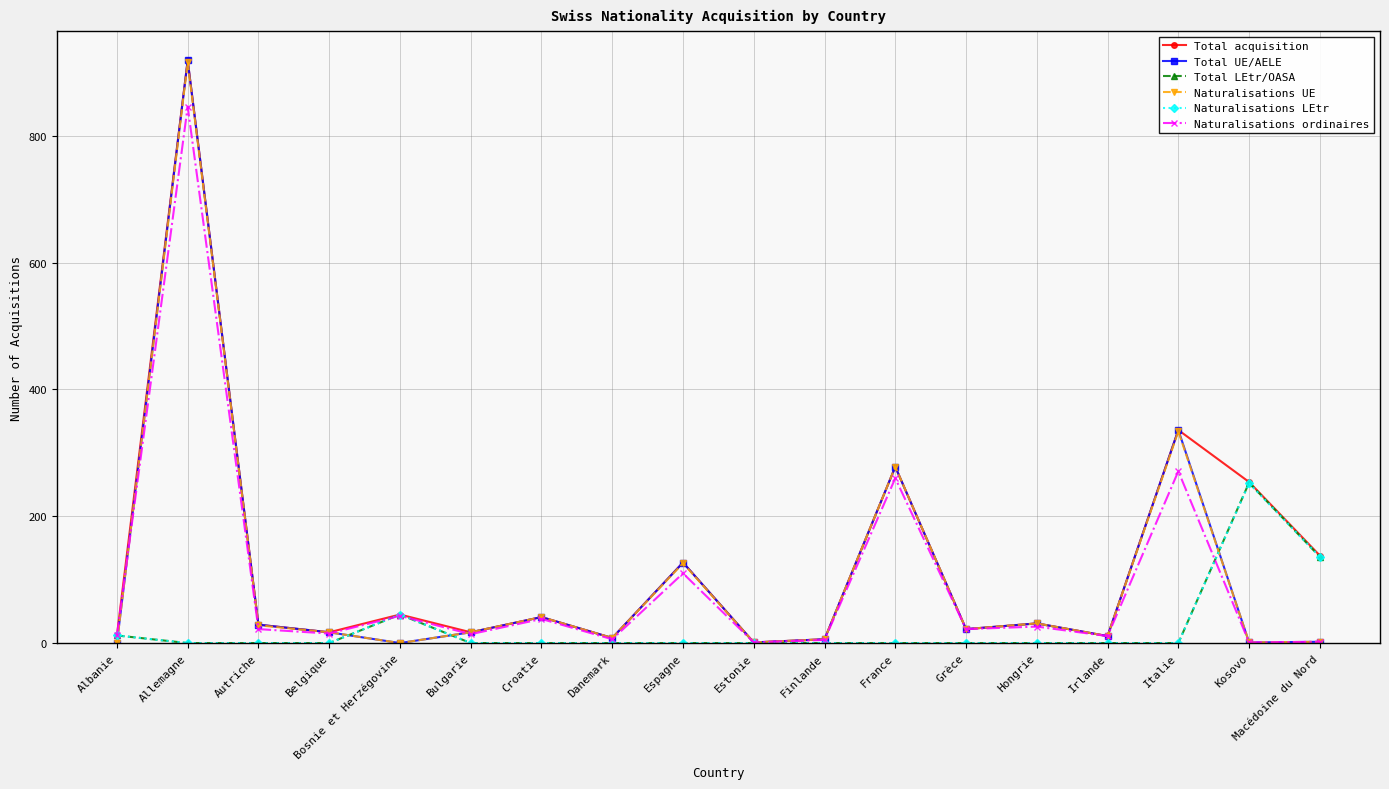

At which label is Naturalisations UE closest to 458?

Italie